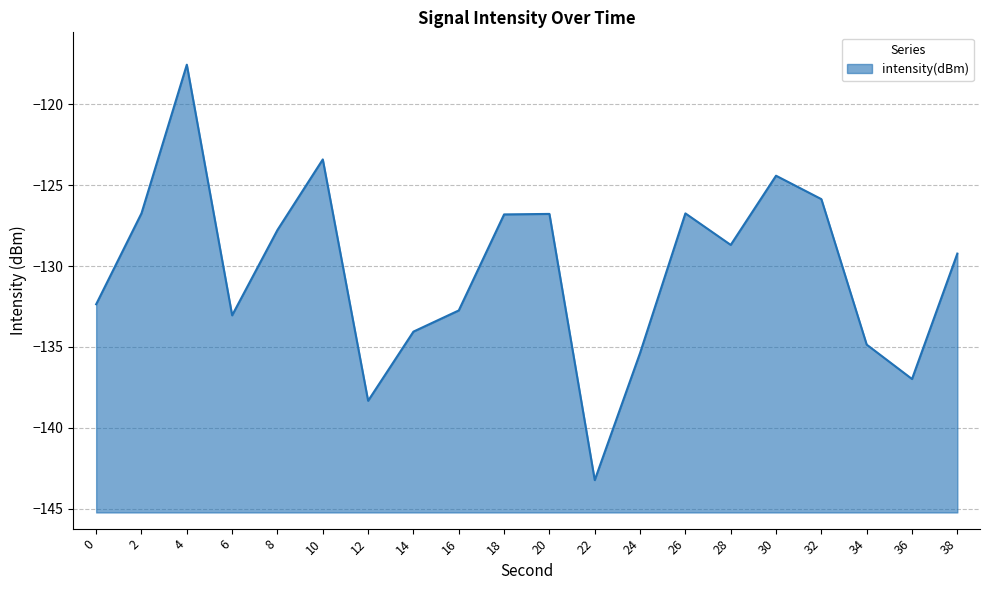

Does the chart have visible grid lines?

Yes